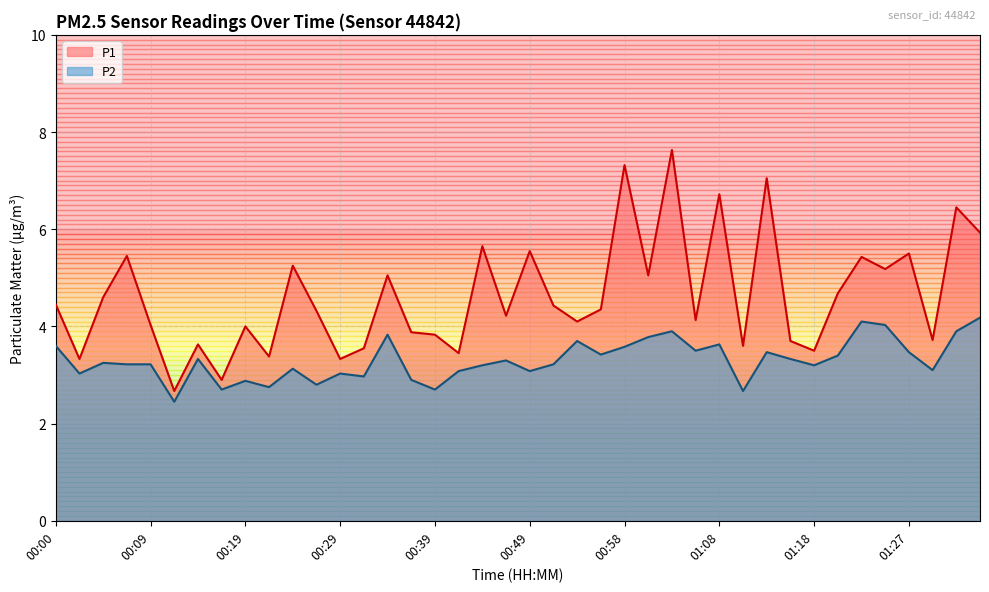

Does the chart have visible grid lines?

Yes